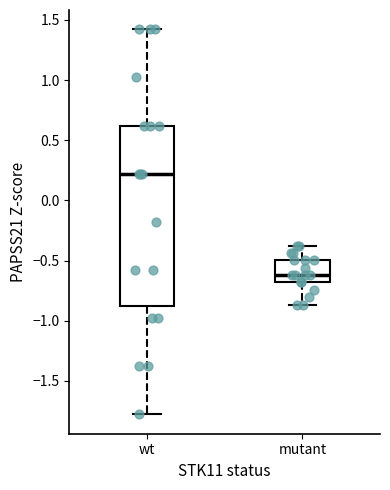

Reading left to right, read every box against the y-axis: the position of its median line, the range the box covers, and the ends of its whiskers. The values are not printed on the chart, so give them approximately, as read against the axis.

wt: median 0.20, box -0.90 to 0.60, whiskers -1.80 to 1.40
mutant: median -0.60, box -0.70 to -0.50, whiskers -0.85 to -0.40